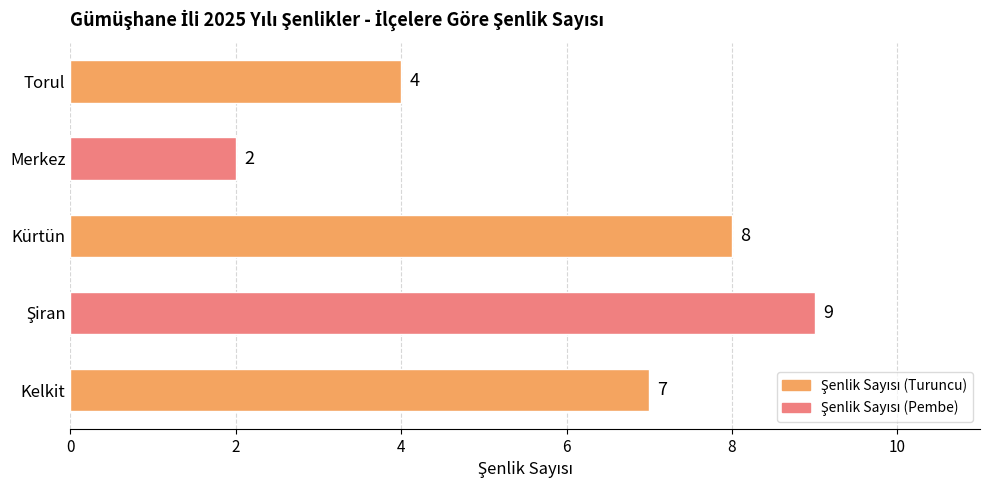

What is the sum of all values?

30